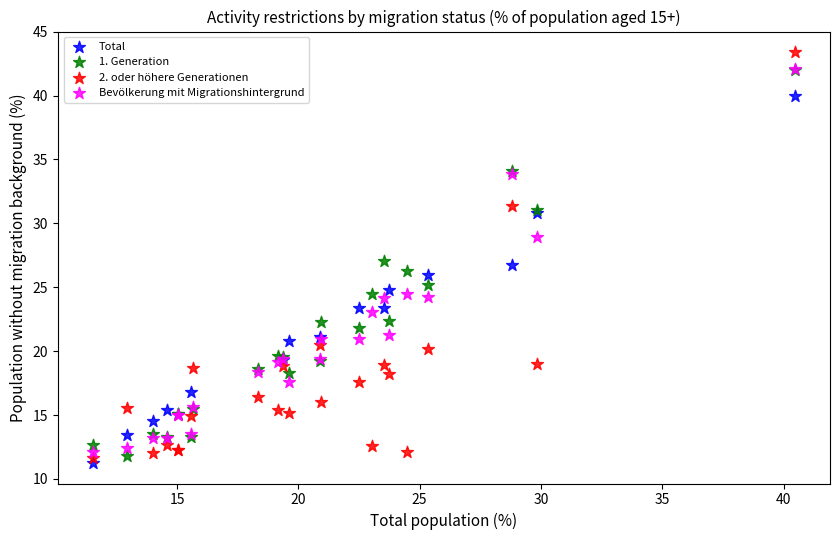

Which series has the largest Y range (max minus min)?

2. oder höhere Generationen